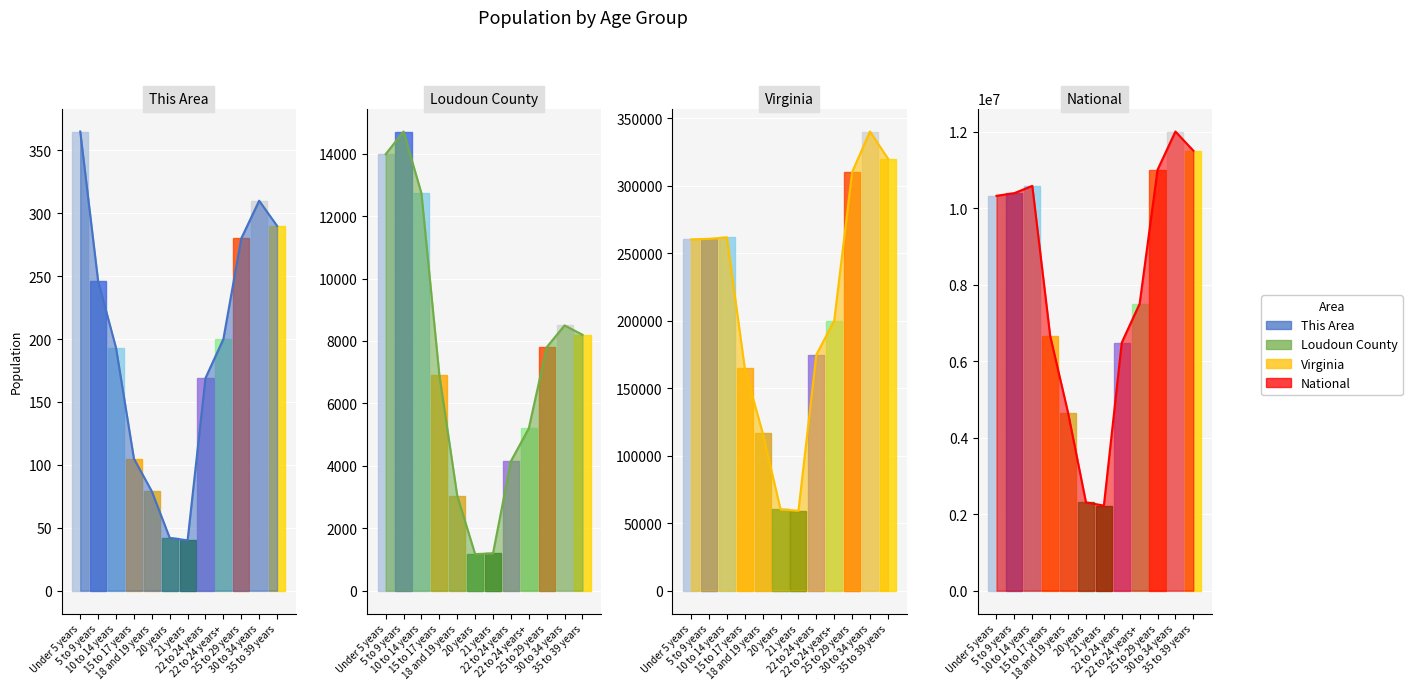

Does the chart display data point markers on the line(s)?

No